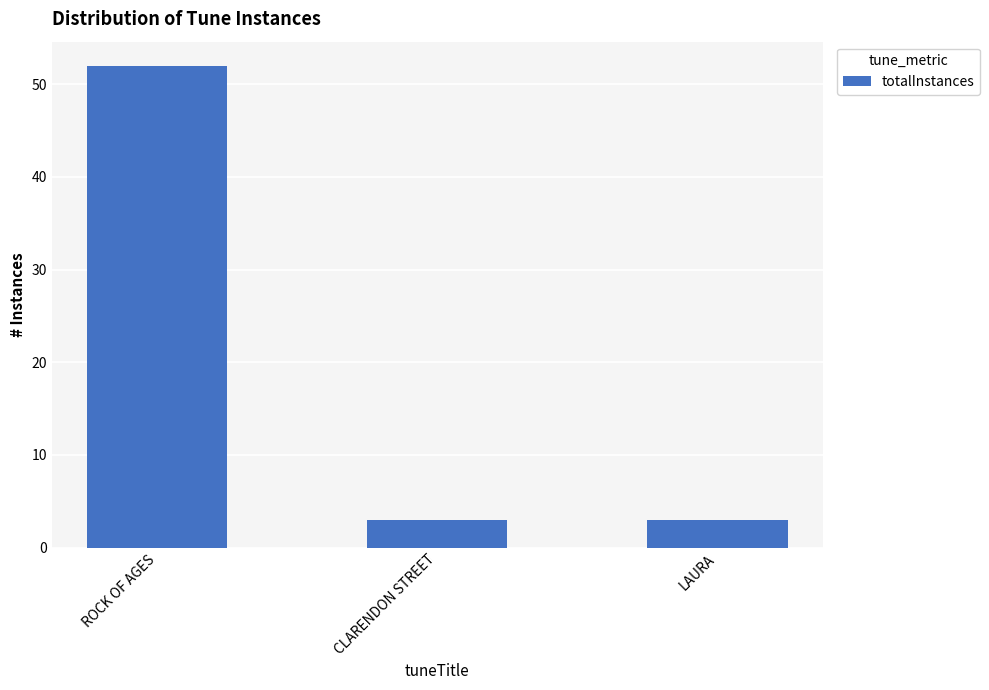

The chart shows a value of 27 at ROCK OF AGES. True or false?

False